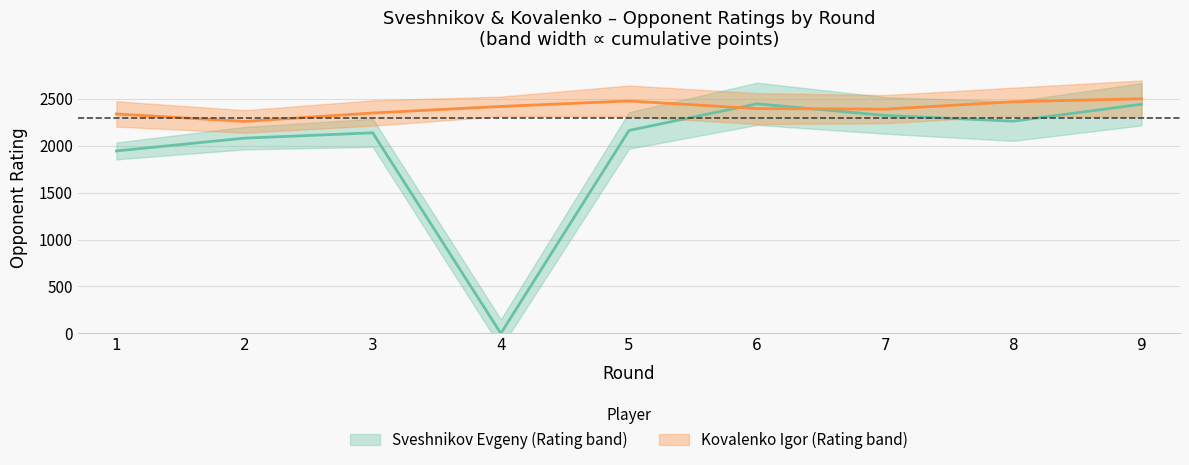

Which series has the largest total across all categories?

Kovalenko Rating